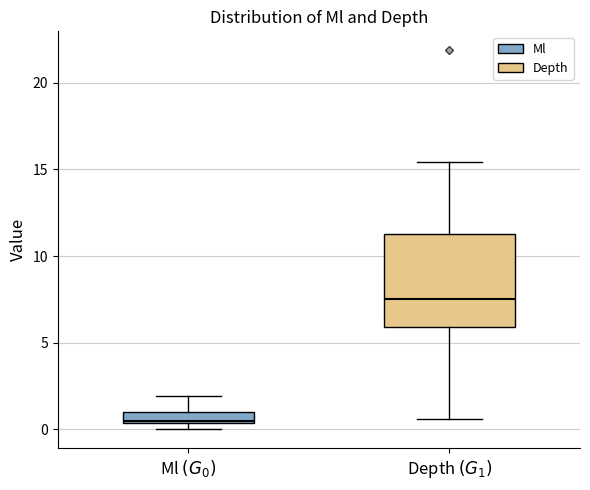

Comparing the boxes themselves (not the whiskers), which one is the tallest?

Depth $(G_1)$